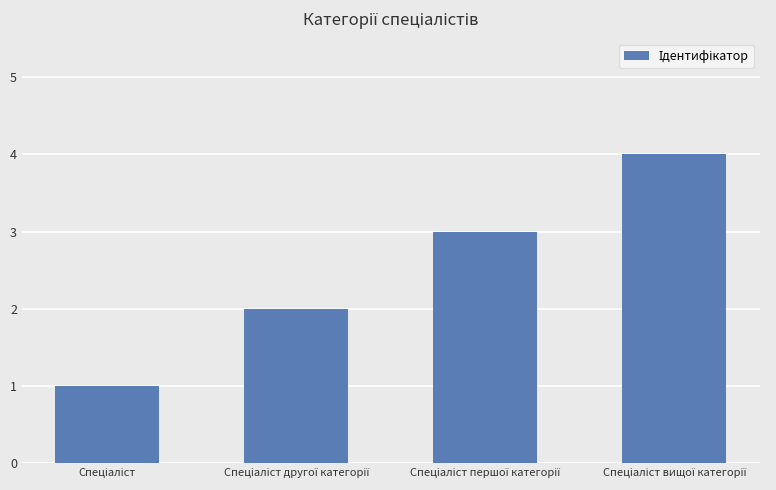

What is the maximum value shown in the chart?

4